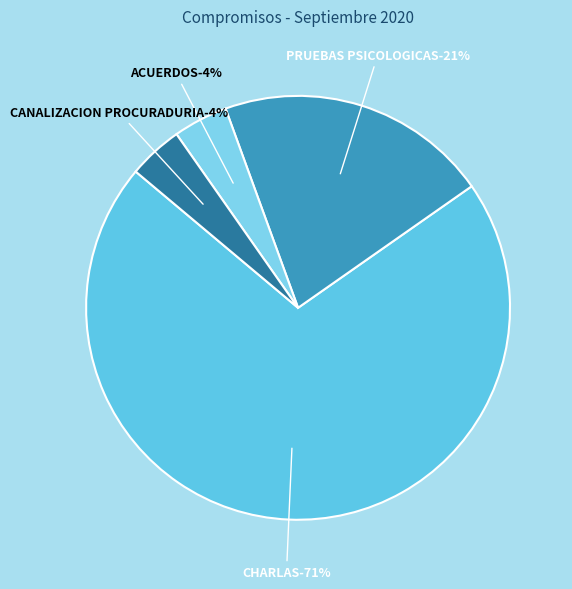

How many segments does this pie chart have?

4